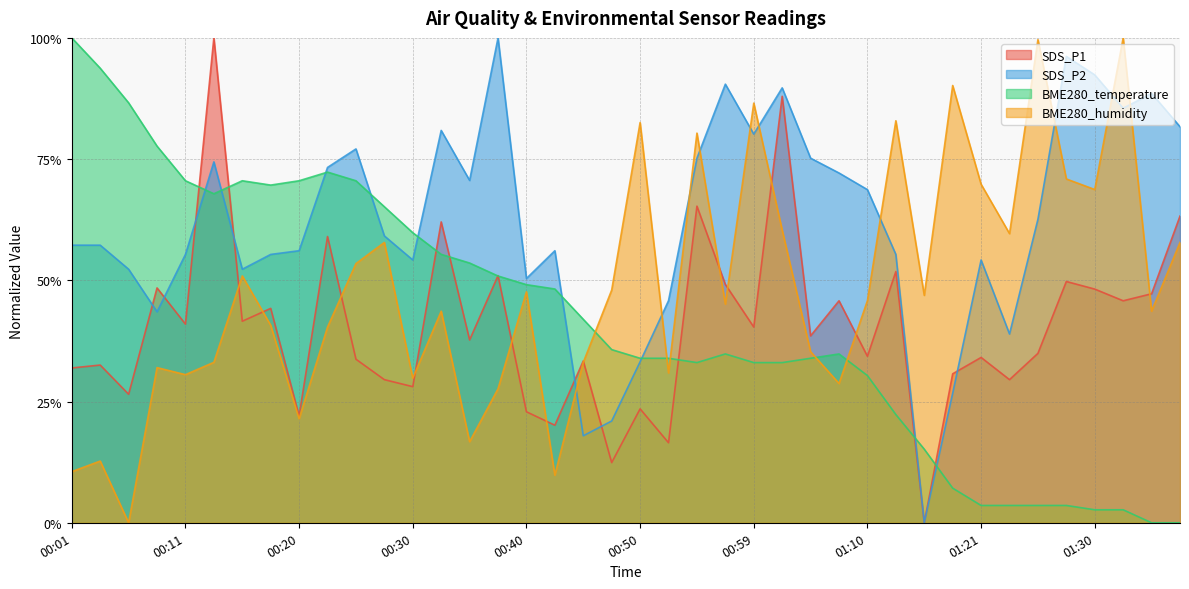

Reading right to left, what are all the values shown in this chart?

SDS_P1: 0.6	0.5	0.5	0.5	0.5	0.3	0.3	0.3	0.3	0.0	0.5	0.3	0.5	0.4	0.9	0.4	0.5	0.7	0.2	0.2	0.1	0.3	0.2	0.2	0.5	0.4	0.6	0.3	0.3	0.3	0.6	0.2	0.4	0.4	1.0	0.4	0.5	0.3	0.3	0.3
SDS_P2: 0.8	0.9	0.9	0.9	1.0	0.6	0.4	0.5	0.3	0.0	0.6	0.7	0.7	0.8	0.9	0.8	0.9	0.8	0.5	0.3	0.2	0.2	0.6	0.5	1.0	0.7	0.8	0.5	0.6	0.8	0.7	0.6	0.6	0.5	0.7	0.6	0.4	0.5	0.6	0.6
BME280_temperature: 0.0	0.0	0.0	0.0	0.0	0.0	0.0	0.0	0.1	0.2	0.2	0.3	0.3	0.3	0.3	0.3	0.3	0.3	0.3	0.3	0.4	0.4	0.5	0.5	0.5	0.5	0.6	0.6	0.7	0.7	0.7	0.7	0.7	0.7	0.7	0.7	0.8	0.9	0.9	1.0
BME280_humidity: 0.6	0.4	1.0	0.7	0.7	1.0	0.6	0.7	0.9	0.5	0.8	0.5	0.3	0.4	0.6	0.9	0.5	0.8	0.3	0.8	0.5	0.3	0.1	0.5	0.3	0.2	0.4	0.3	0.6	0.5	0.4	0.2	0.4	0.5	0.3	0.3	0.3	0.0	0.1	0.1